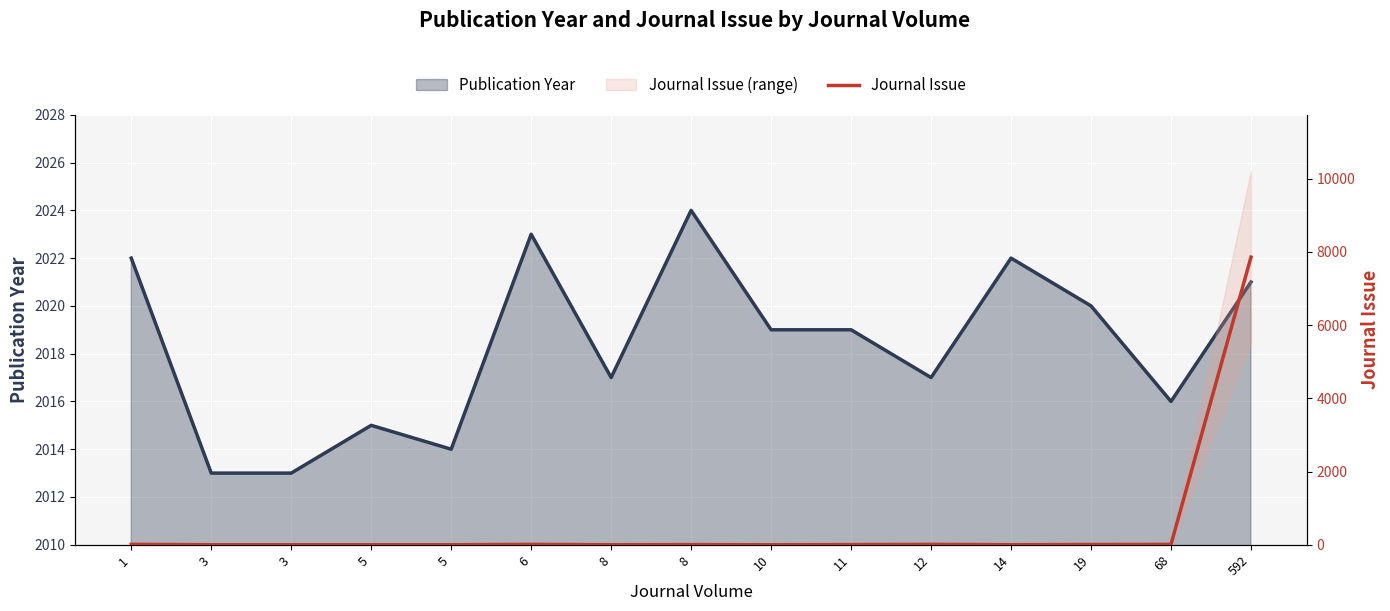

Approximately how many times larger is the value at 8 compared to 10?

1.0